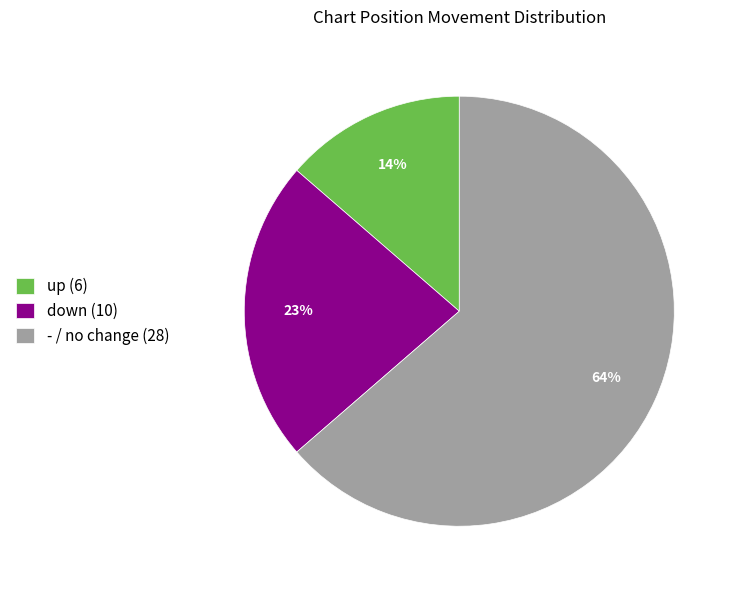

To the nearest percent, what is the difference between the largest and smallest slice percentages?

50%